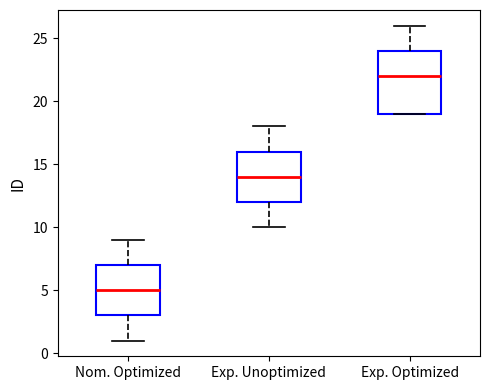

Which box's median line is the lowest?

Nom. Optimized